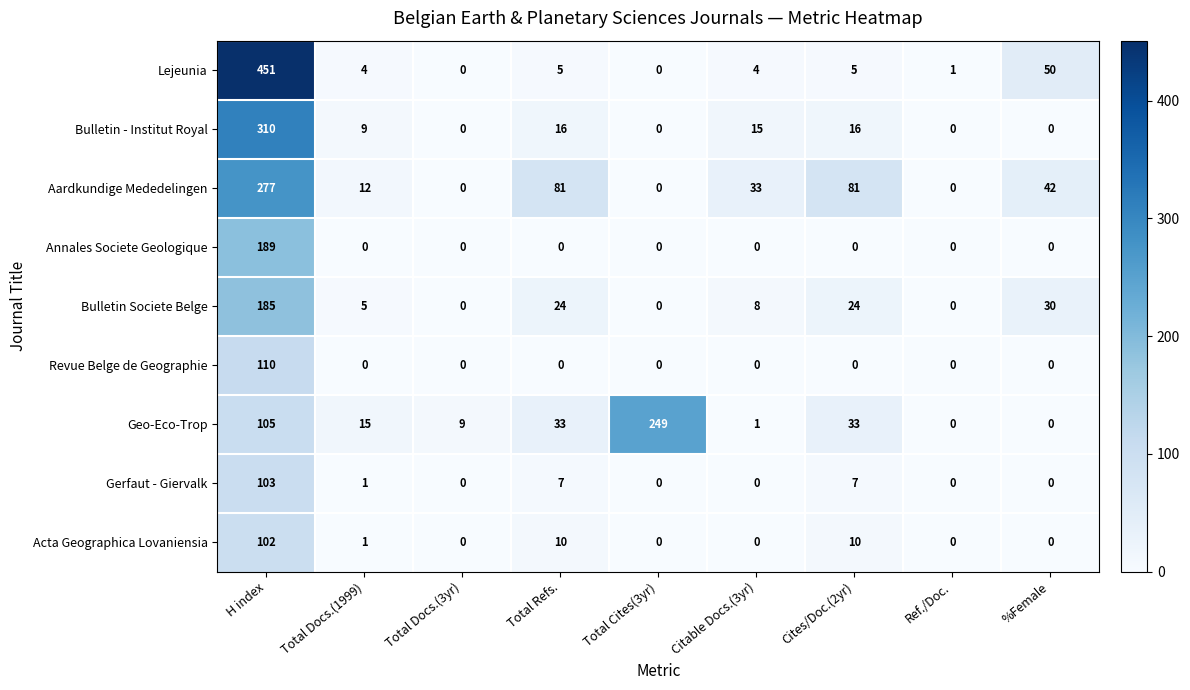

What is the average value of the Gerfaut - Giervalk series?

13